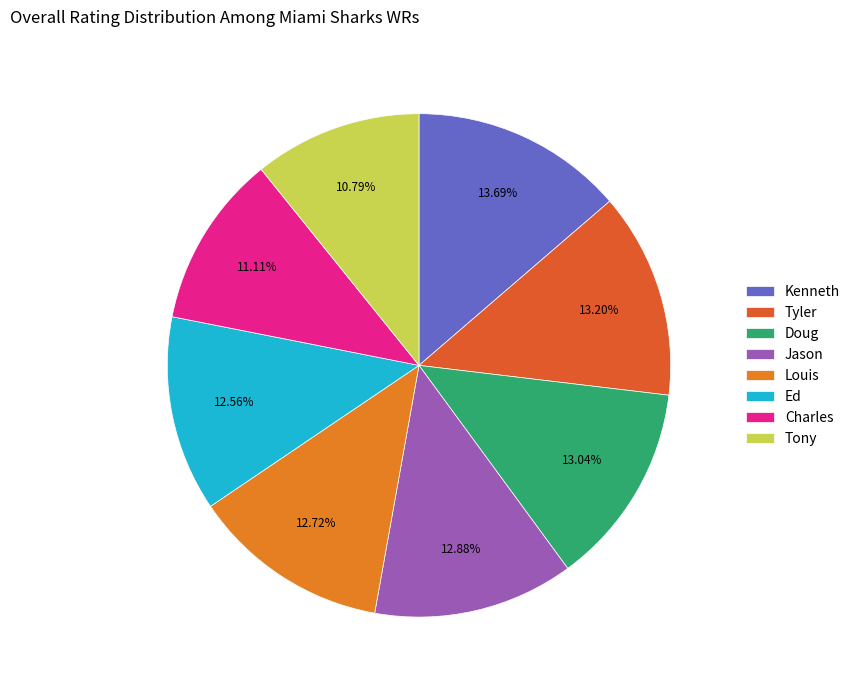

Is it true that Tyler is 13% of the pie?

True